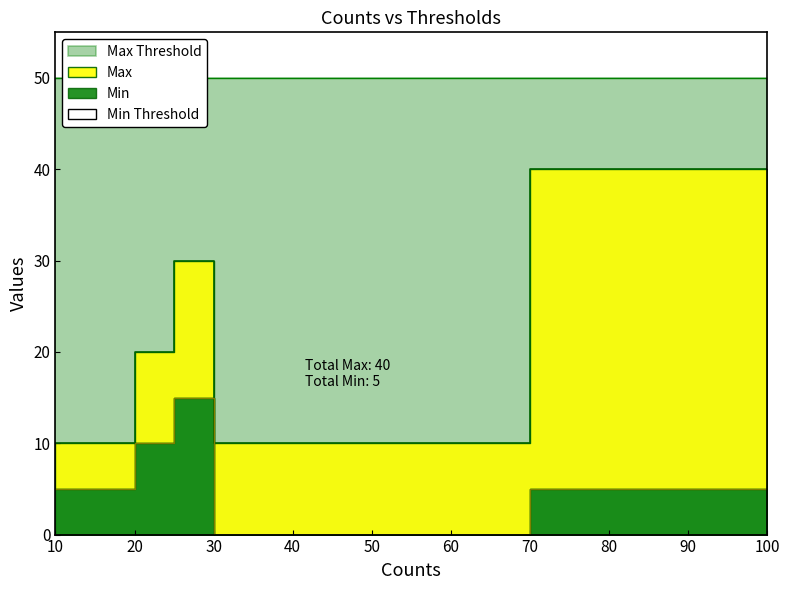

Reading right to left, list all the values displayed in this chart.

Max: 40	10	30	20	10
Min: 5	0	15	10	5